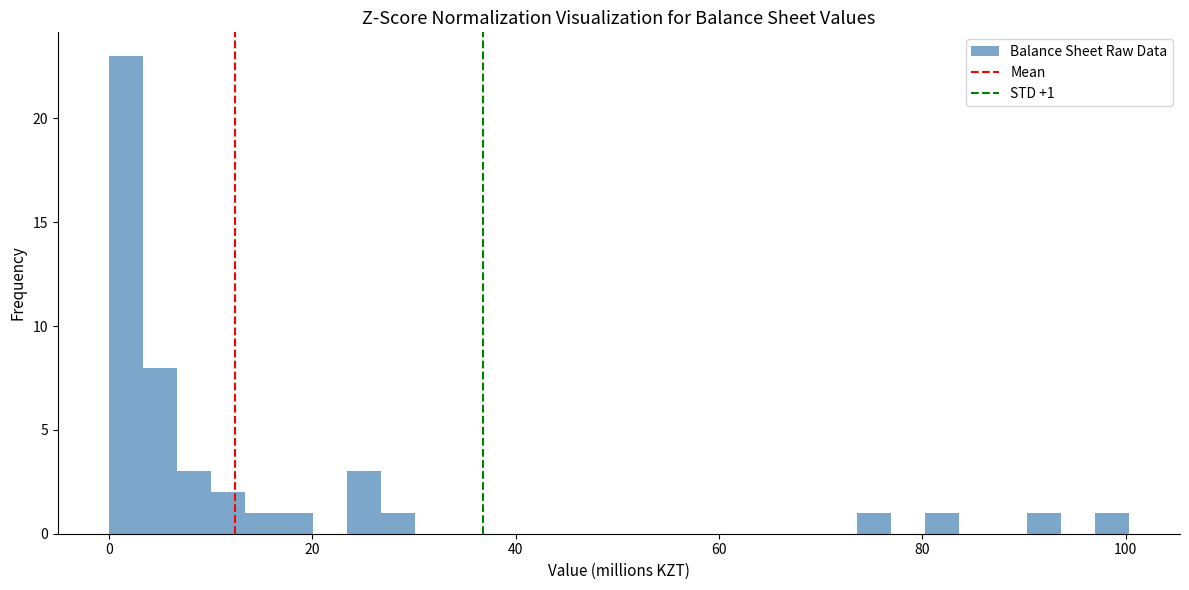

Read against the x-axis, roughly where is the centre of the tallest bar?

2